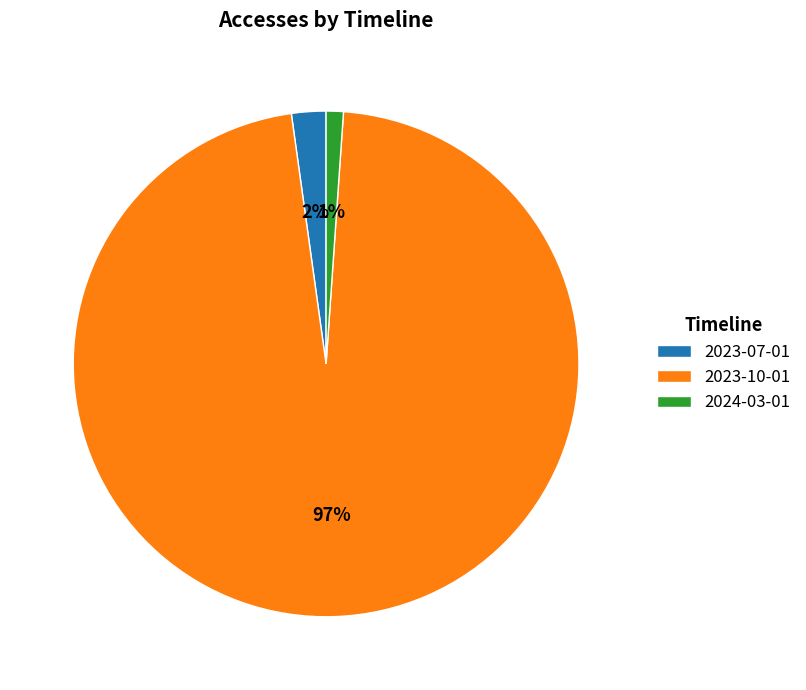

Which slice is the largest?

2023-10-01